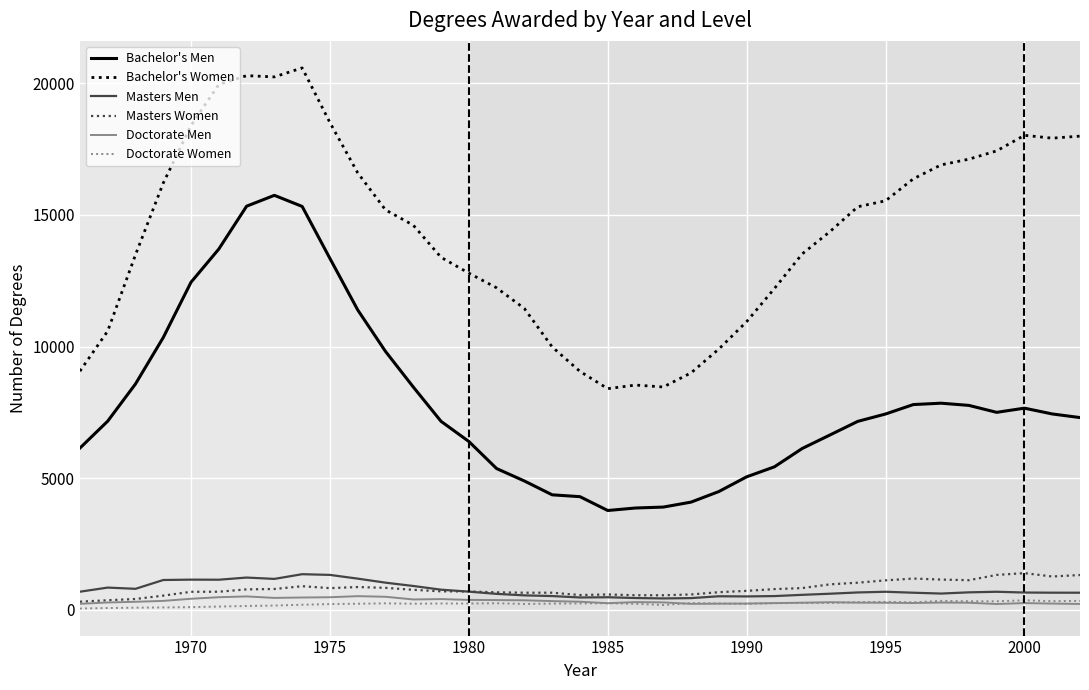

True or false: Doctorate Women and Bachelor's Men intersect in this chart.

False